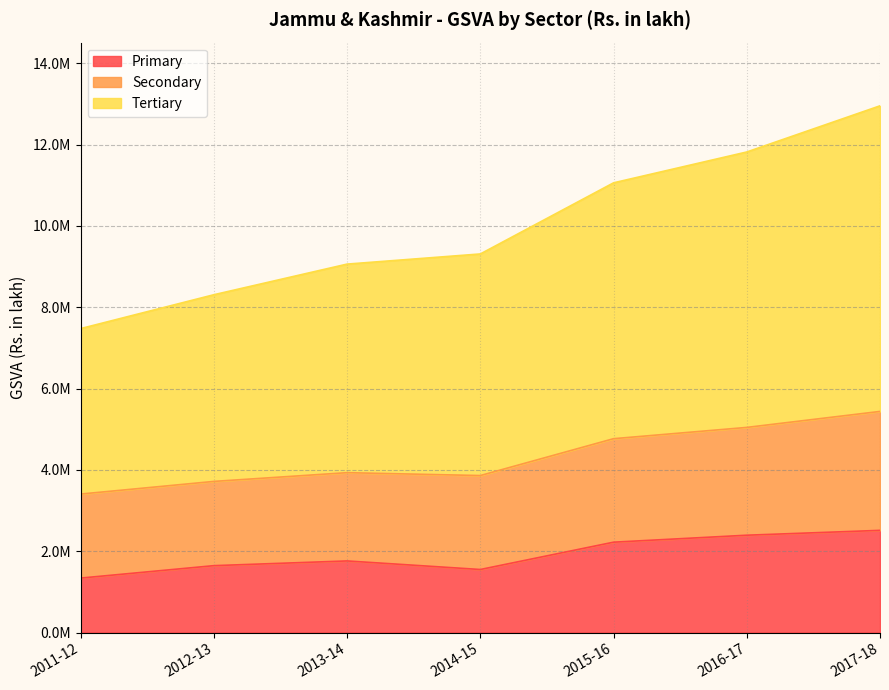

List the labels in order of Primary value, smallest first.

2011-12, 2014-15, 2012-13, 2013-14, 2015-16, 2016-17, 2017-18